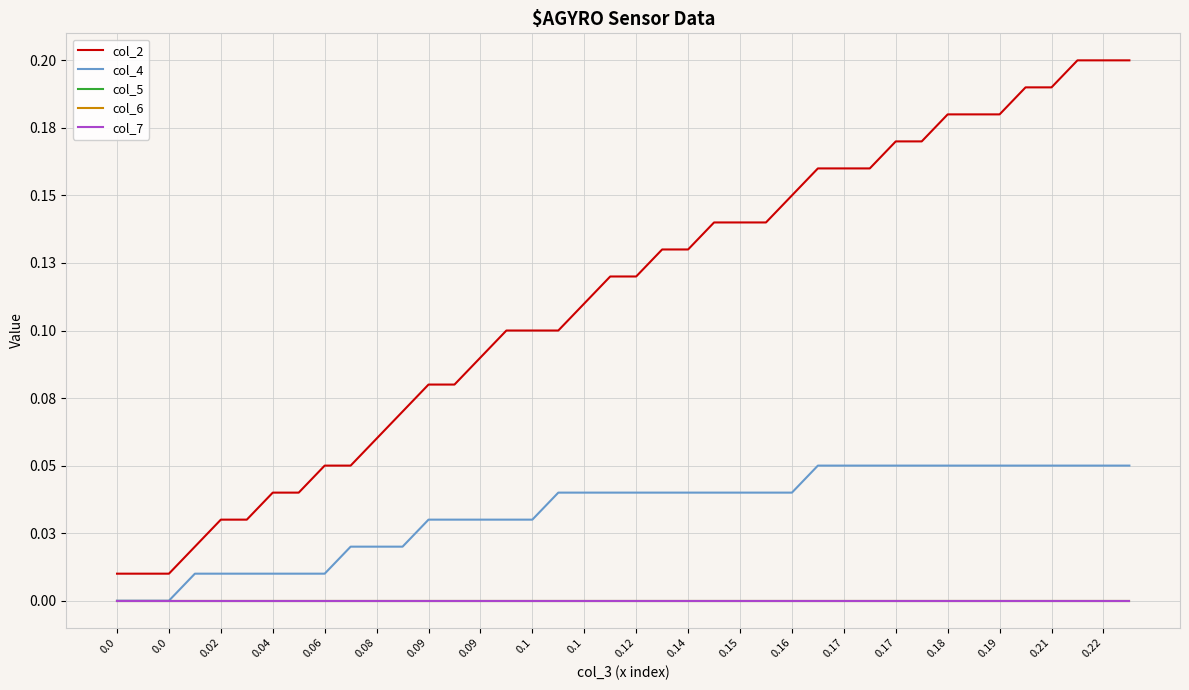

True or false: col_7 and col_4 cross at least once.

False